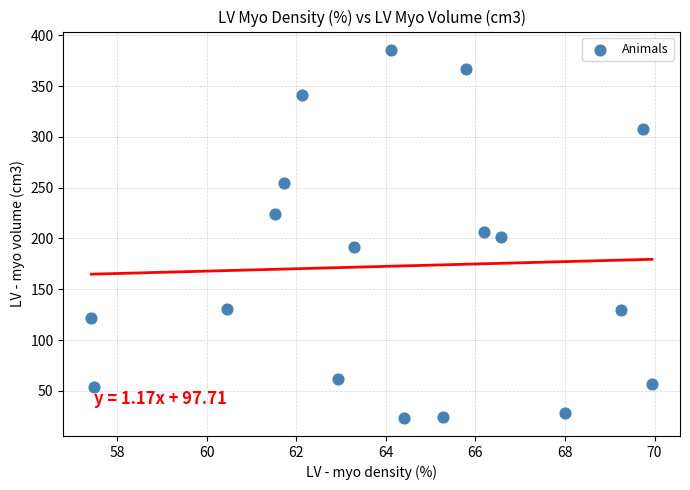

What is the range of Y values (max minus min)?

361.7